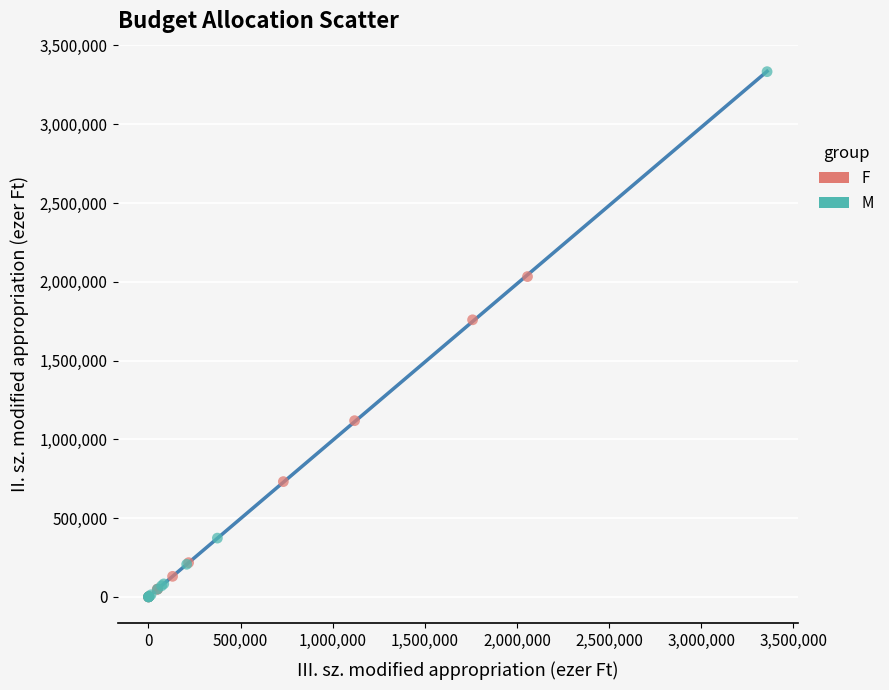

What are all the series names shown in the legend?

F, M